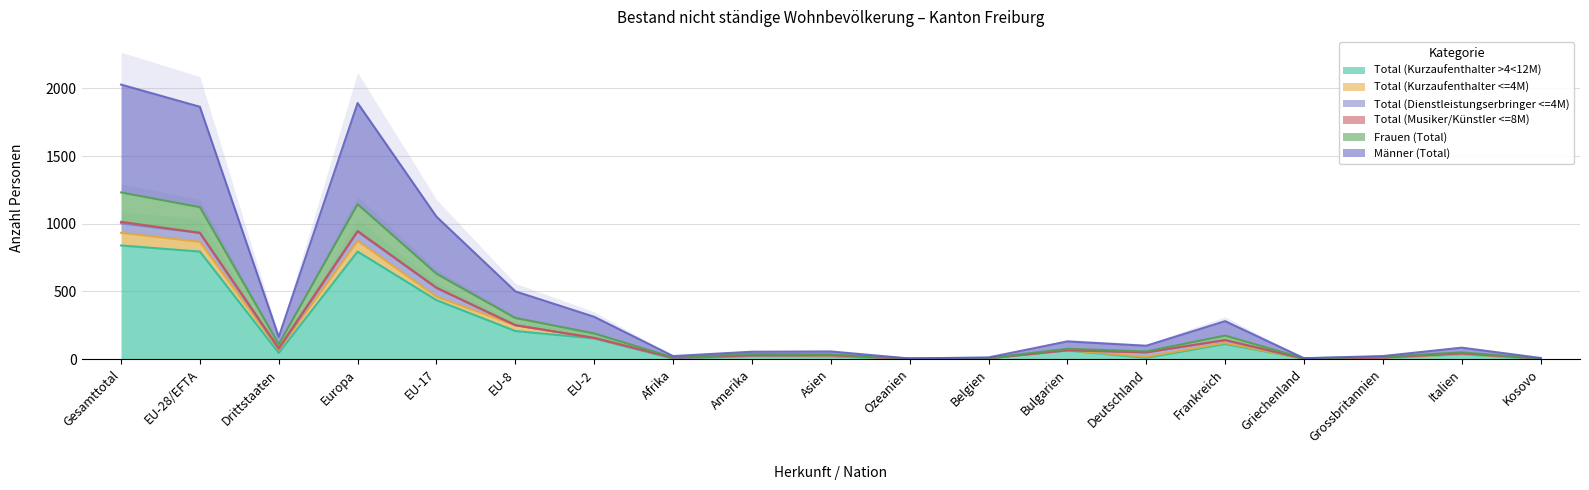

List the series in order of their peak value, lowest first.

Total (Kurzaufenthalter >4<12M), Männer (Total), Frauen (Total)